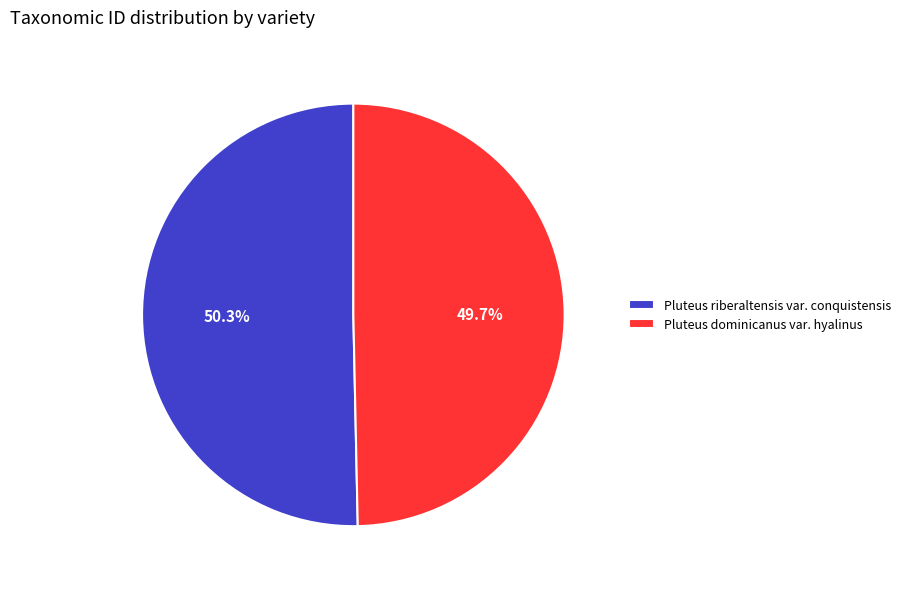

To the nearest percent, what is the difference between the largest and smallest slice percentages?

1%